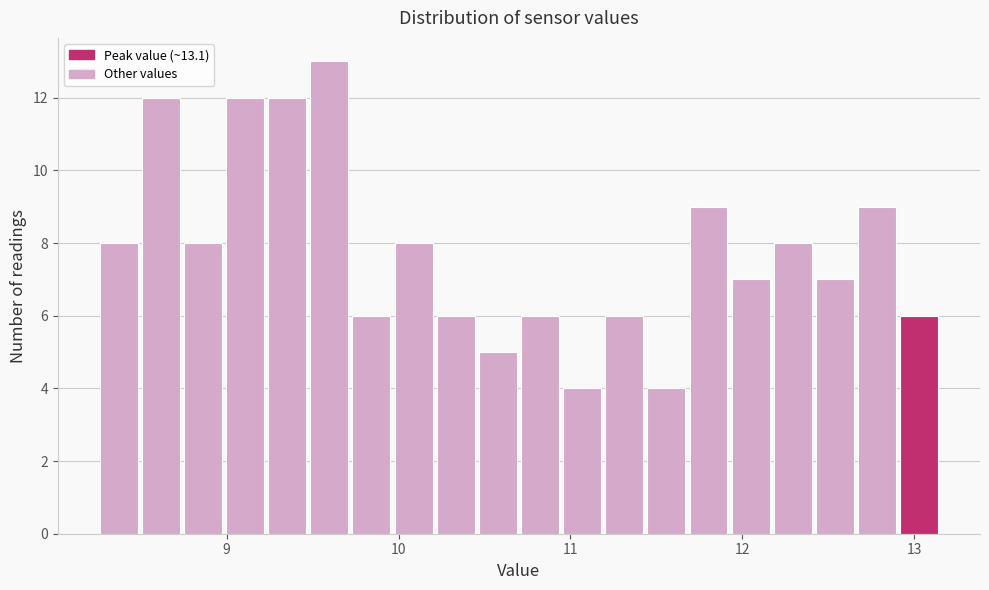

Read against the x-axis, roughly where is the centre of the tallest bar?

9.6